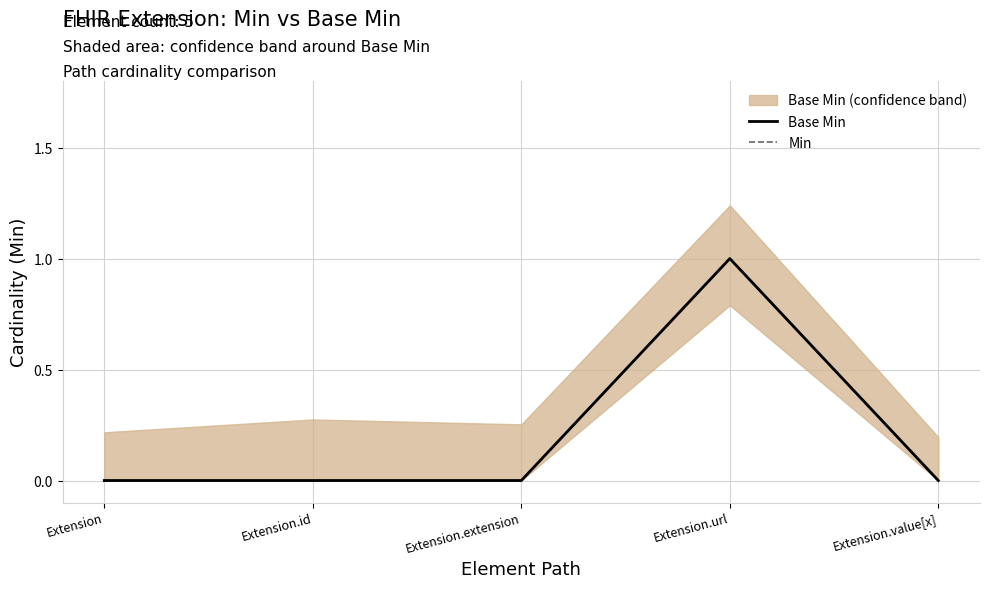

True or false: Min and Base Min intersect in this chart.

False